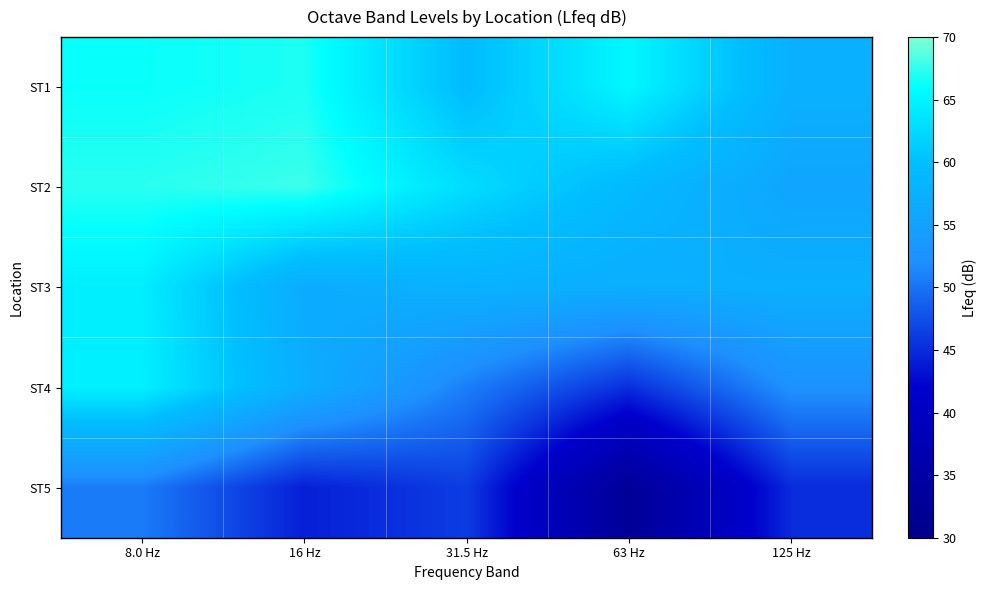

Reading left to right, transcribe all the data shown in this chart.

ST1: 8.0 Hz=66.2	16 Hz=66.8	31.5 Hz=59.6	63 Hz=65.3	125 Hz=57.6
ST2: 8.0 Hz=67.2	16 Hz=67.8	31.5 Hz=62.8	63 Hz=59.1	125 Hz=55.7
ST3: 8.0 Hz=64.4	16 Hz=56.7	31.5 Hz=57.7	63 Hz=57.1	125 Hz=57.3
ST4: 8.0 Hz=64.6	16 Hz=57.1	31.5 Hz=50.8	63 Hz=45.2	125 Hz=52.3
ST5: 8.0 Hz=50.6	16 Hz=44.2	31.5 Hz=46.2	63 Hz=32.5	125 Hz=45.0